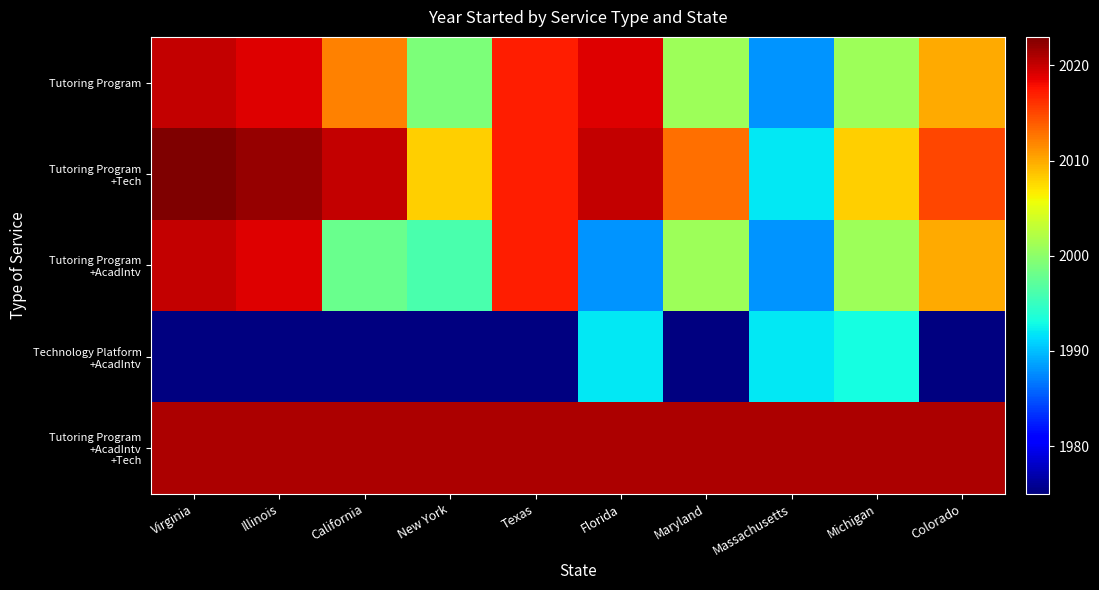

List the series in order of their peak value, highest first.

Tutoring Program +Tech, Tutoring Program, Tutoring Program +AcadIntv, Technology Platform +AcadIntv, Tutoring Program +AcadIntv +Tech